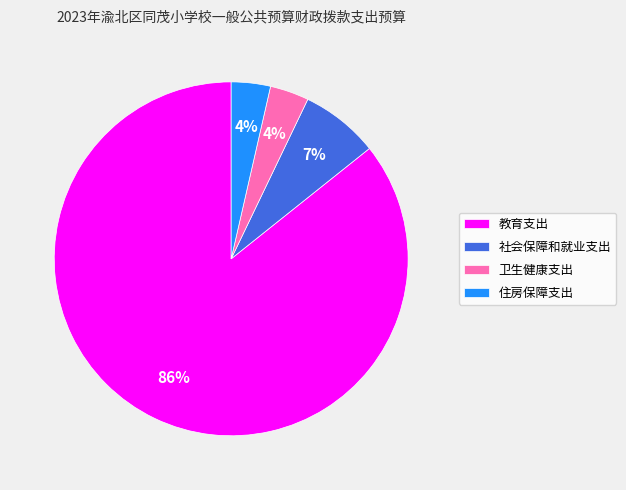

To the nearest percent, what portion does 卫生健康支出 represent?

4%